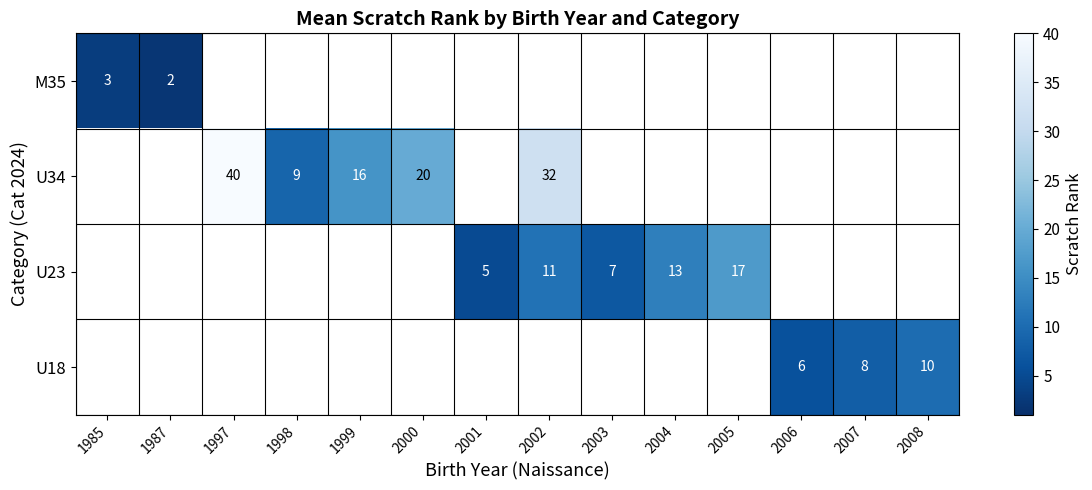

True or false: M35 has a value of 5 at 1985.

False